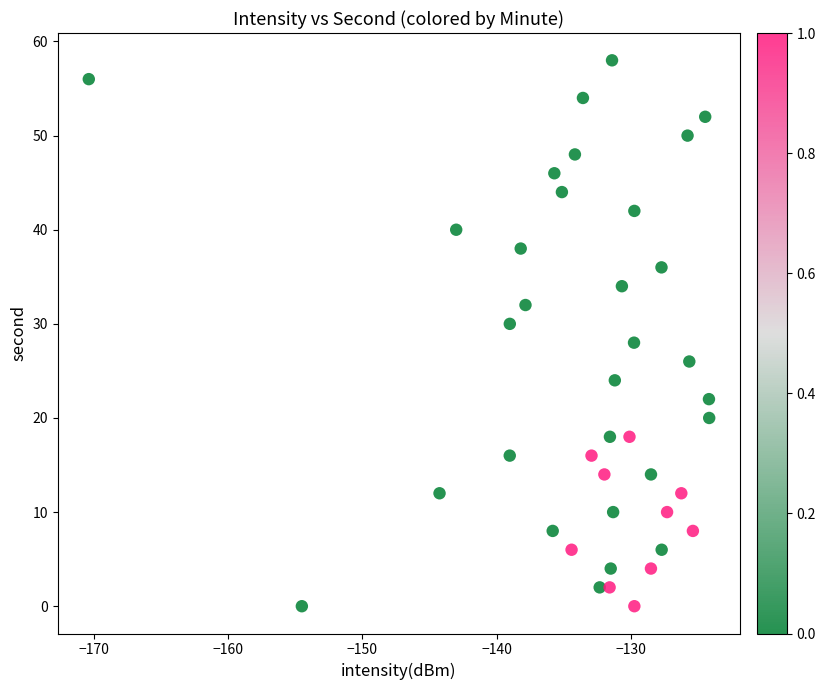

What is the range of Y values (max minus min)?

58